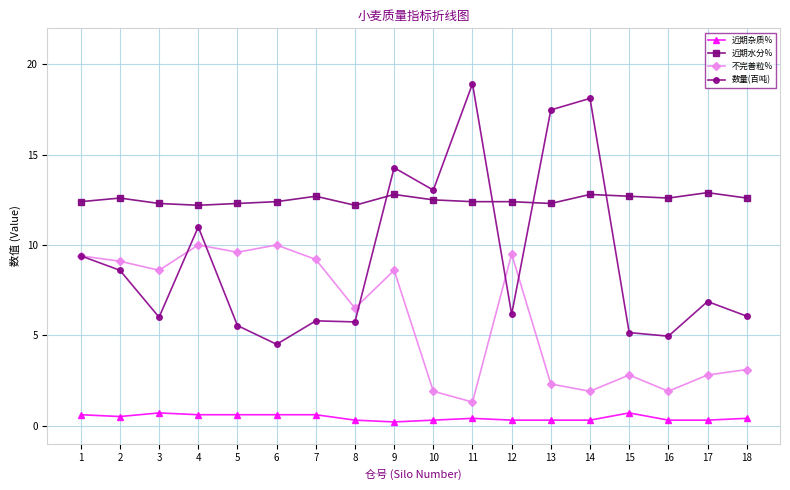

What are all the series names shown in the legend?

近期杂质%, 近期水分%, 不完善粒%, 数量(百吨)